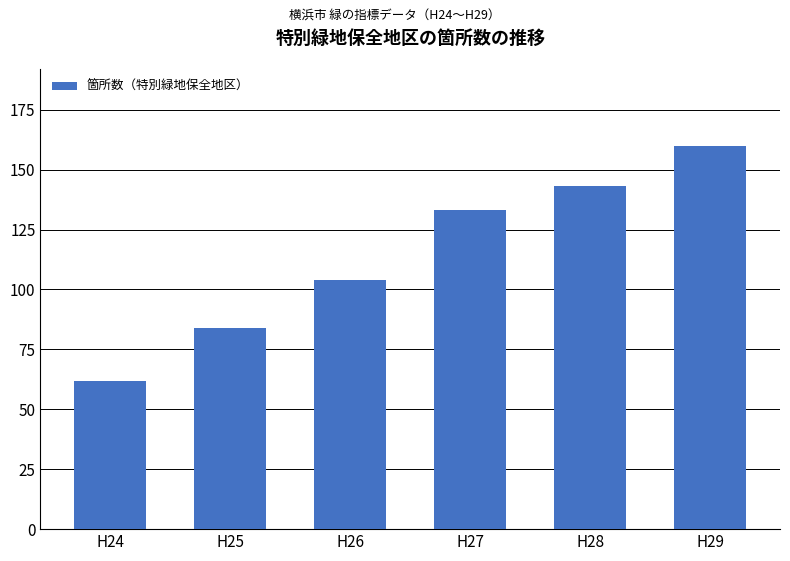

What is the maximum value shown in the chart?

160